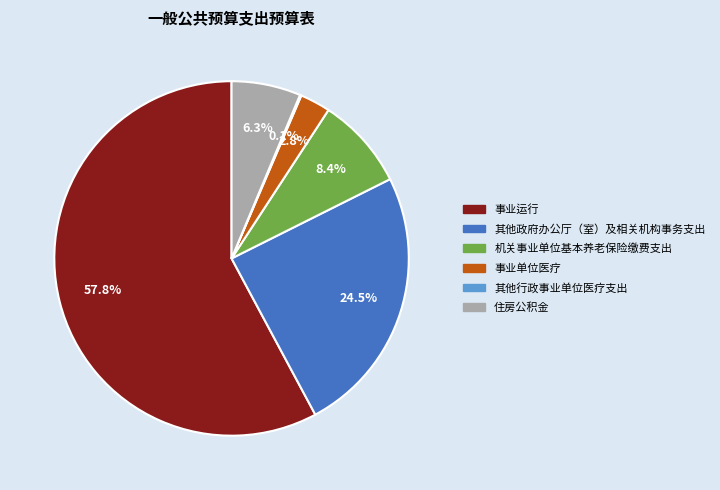

Is it true that 机关事业单位基本养老保险缴费支出 is 23% of the pie?

False